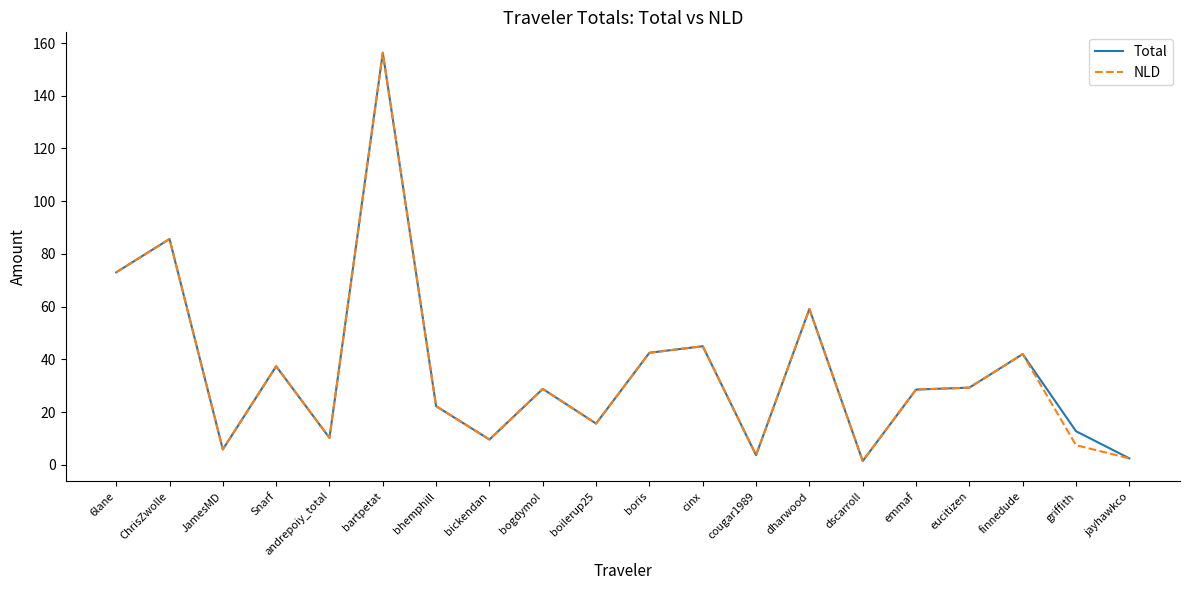

What is the spread (max minus min) of values at griffith?

5.3